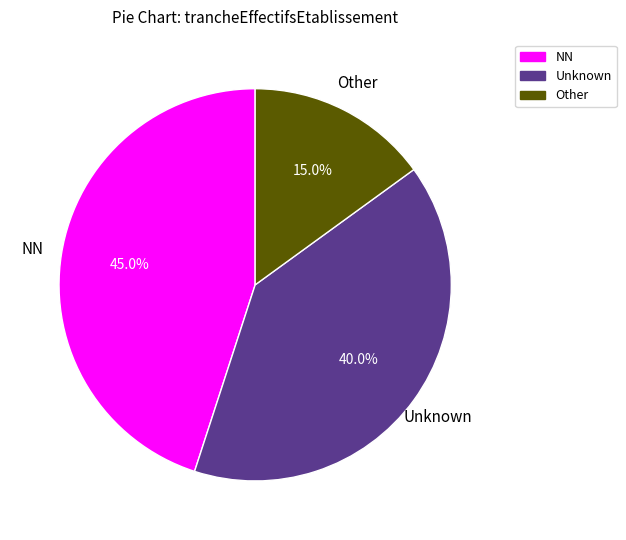

Is there a majority slice in this chart?

No